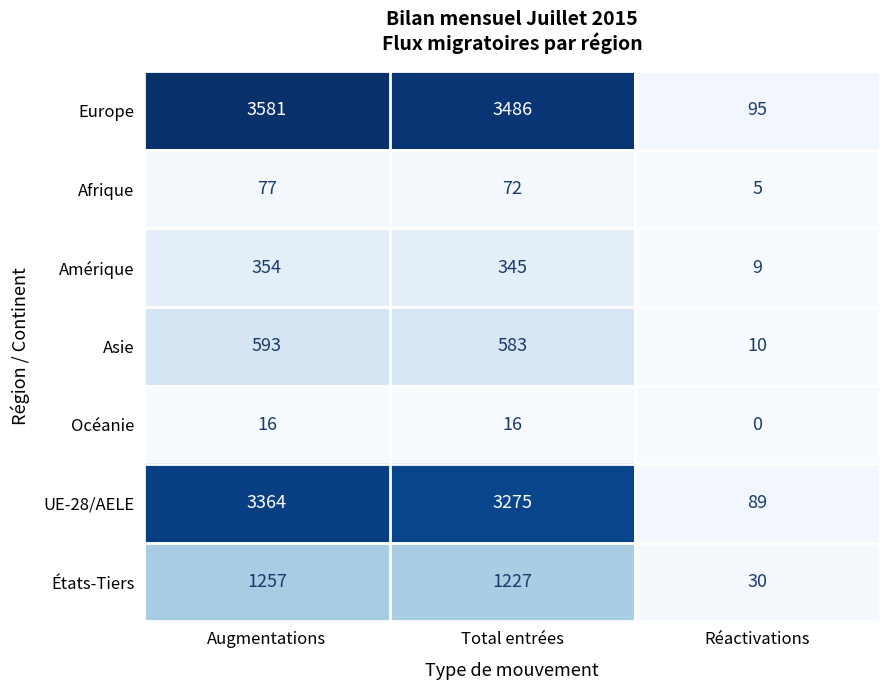

List the series in order of their peak value, lowest first.

Océanie, Afrique, Amérique, Asie, États-Tiers, UE-28/AELE, Europe